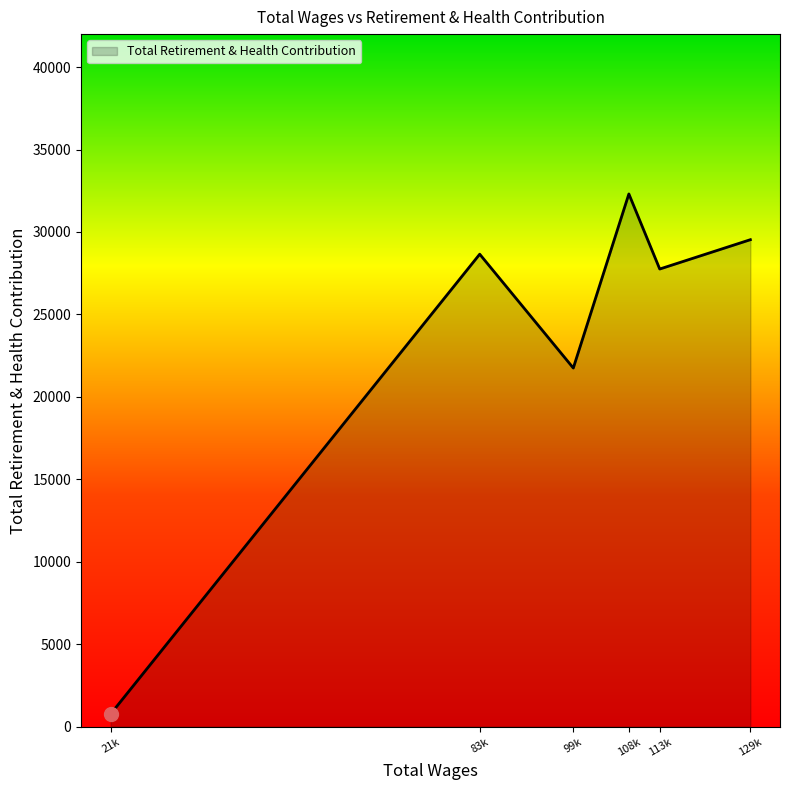

Which has a higher value, 129k or 108k?

108k